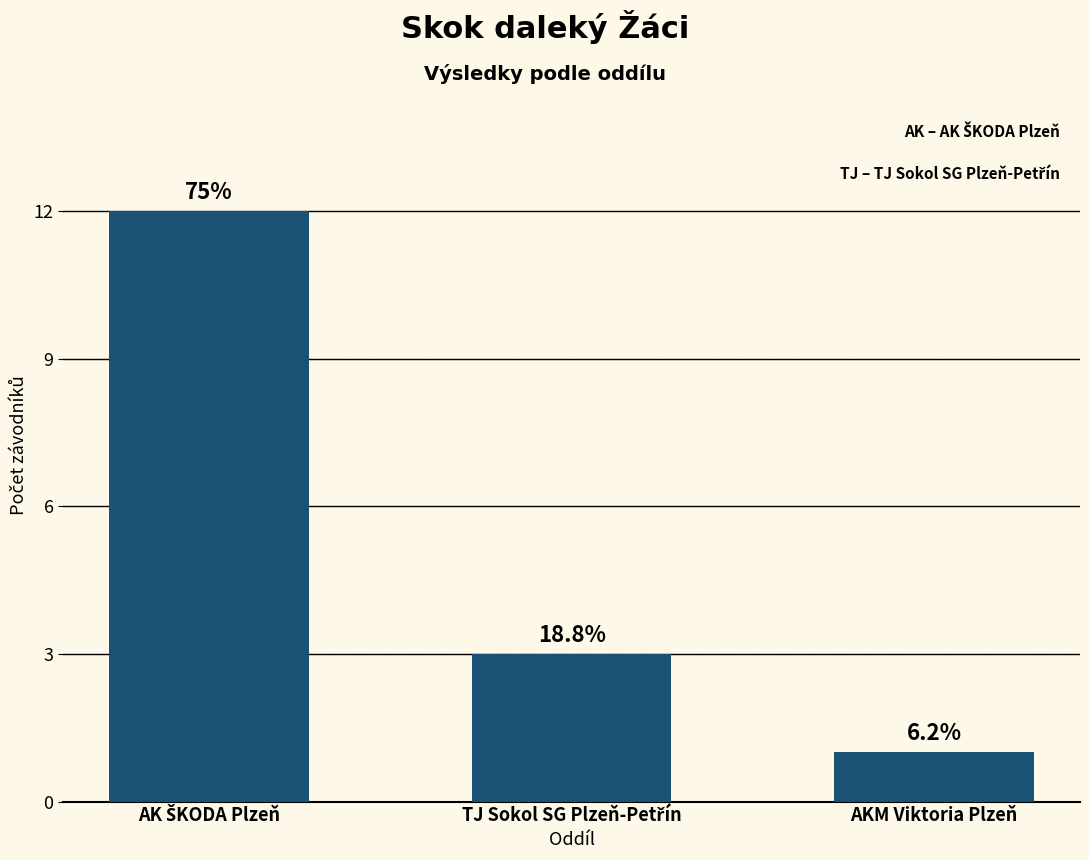

What position from the left is AK ŠKODA Plzeň?

1